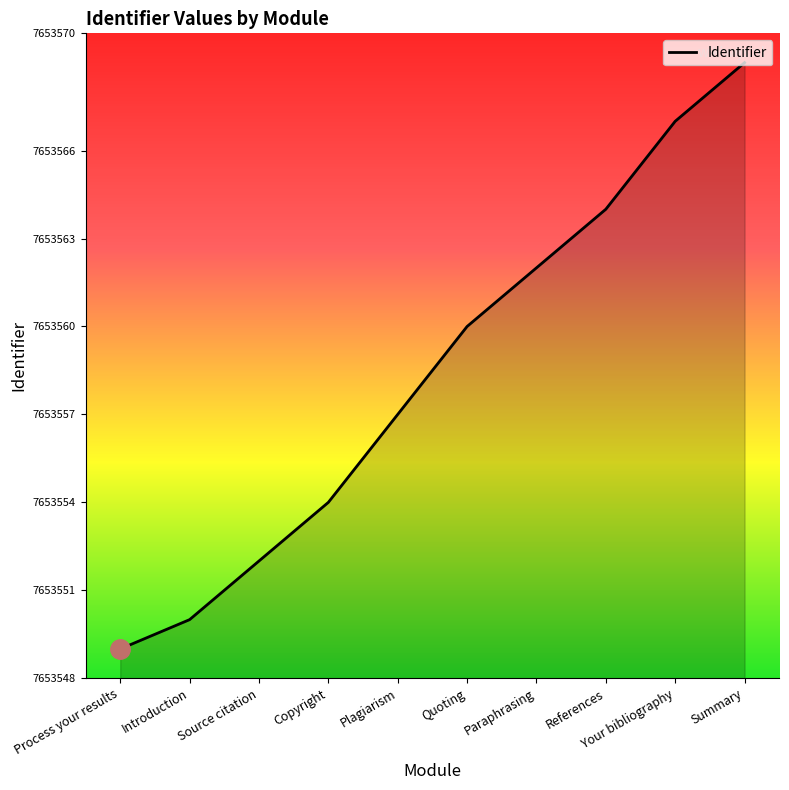

Approximately how many times larger is the value at Plagiarism compared to Copyright?

1.0